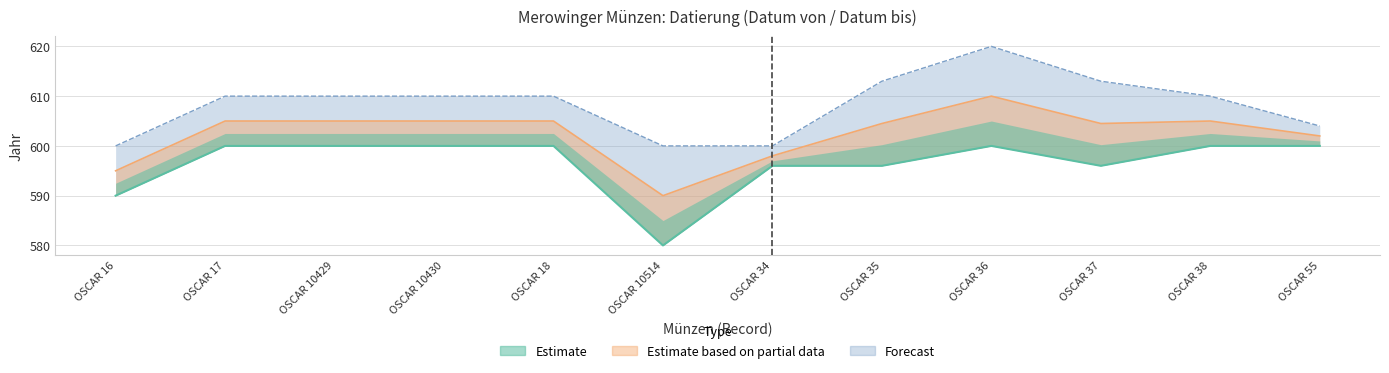

True or false: datum_von has a value of 949 at OSCAR 34.

False